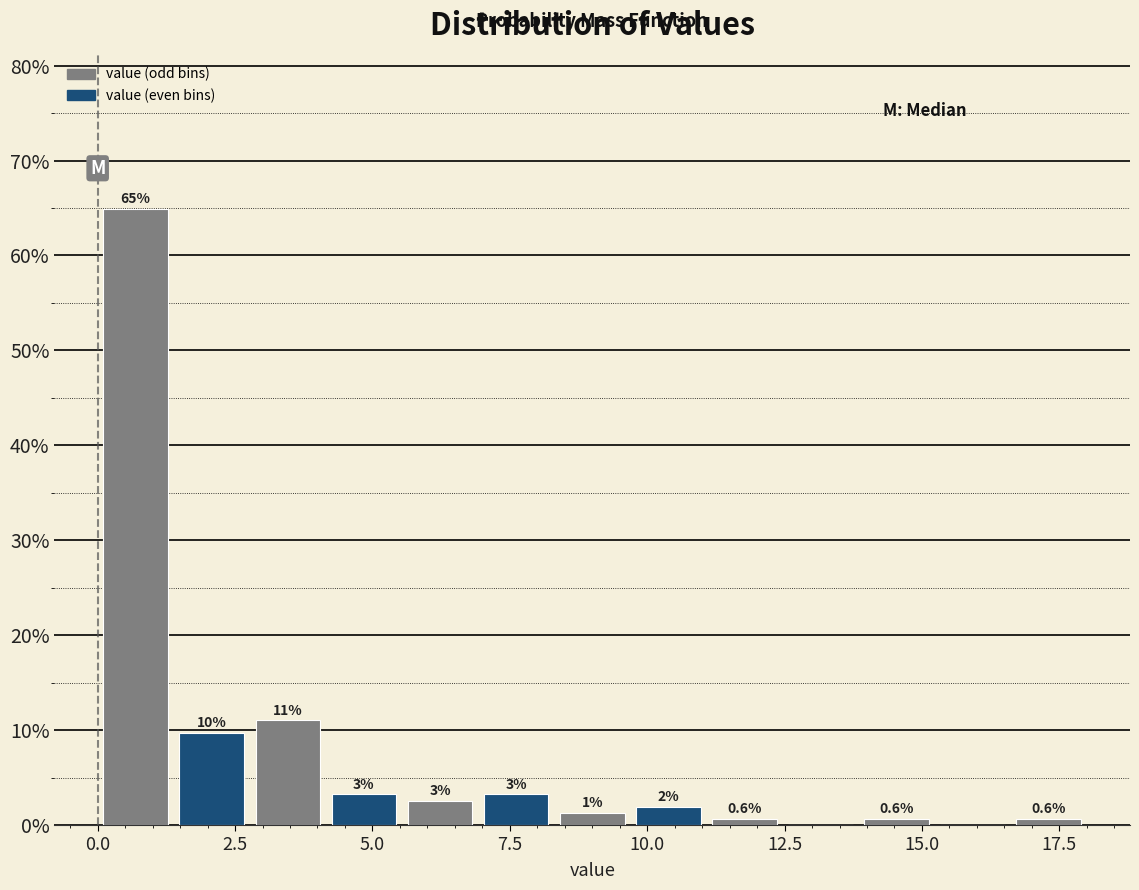

Around what value on the x-axis is the tallest bar? Give the approximate position of its centre, as read against the axis.

0.5